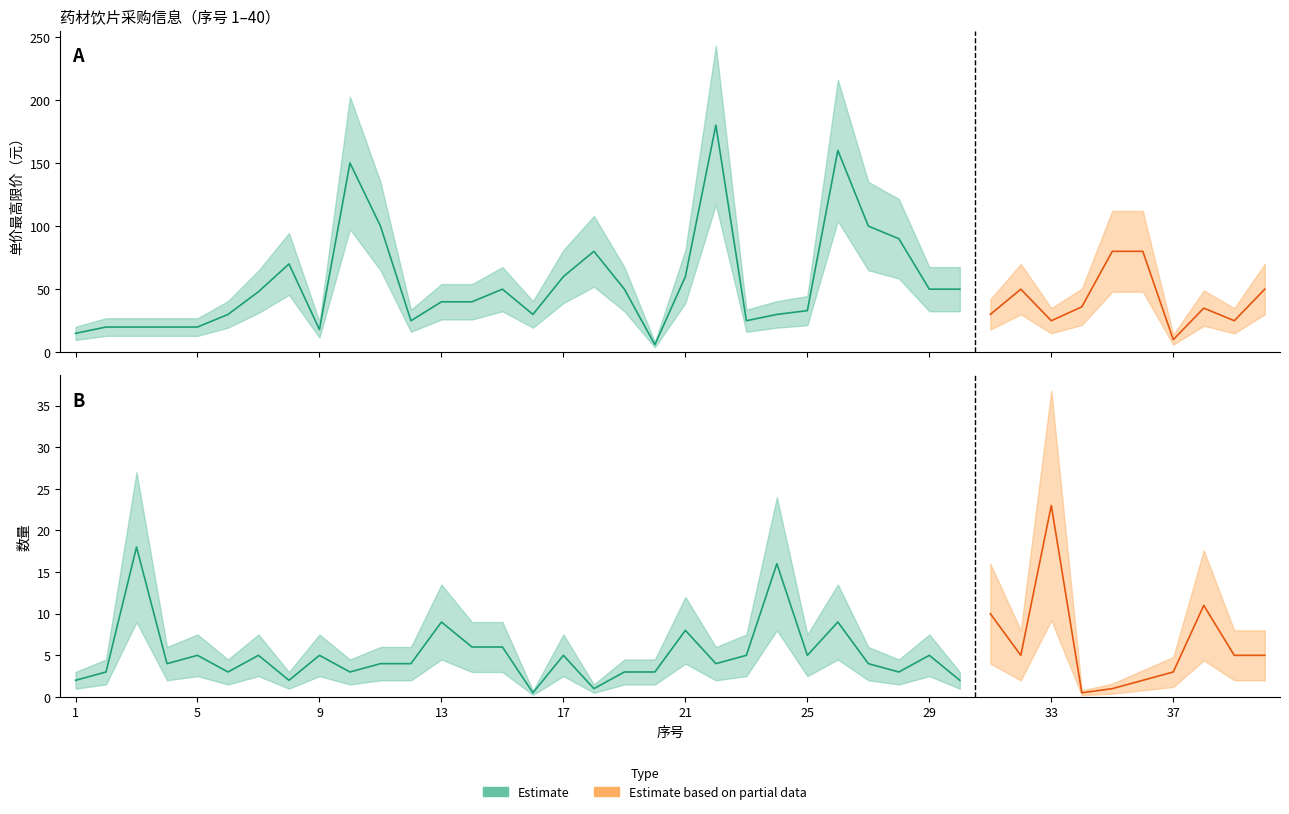

What is the minimum value for 单价最高限价(元）?

6.0